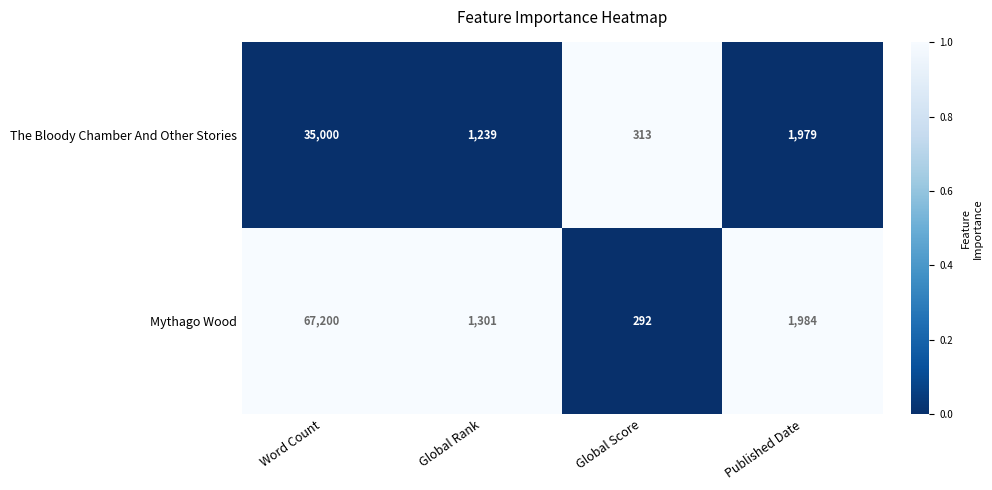

Which series has the largest total across all categories?

Mythago Wood